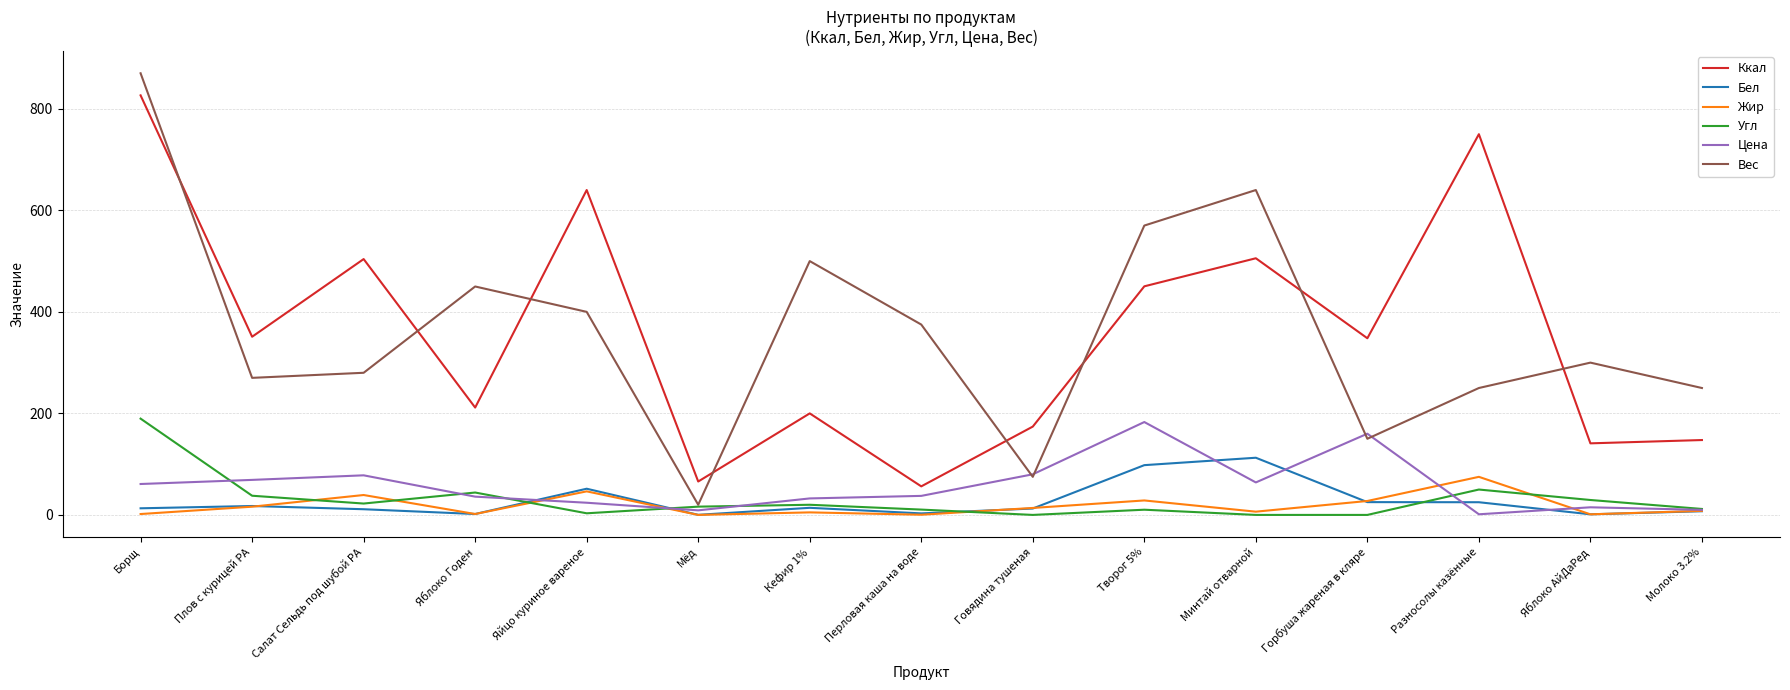

What is the sum of all Угл values?

445.4